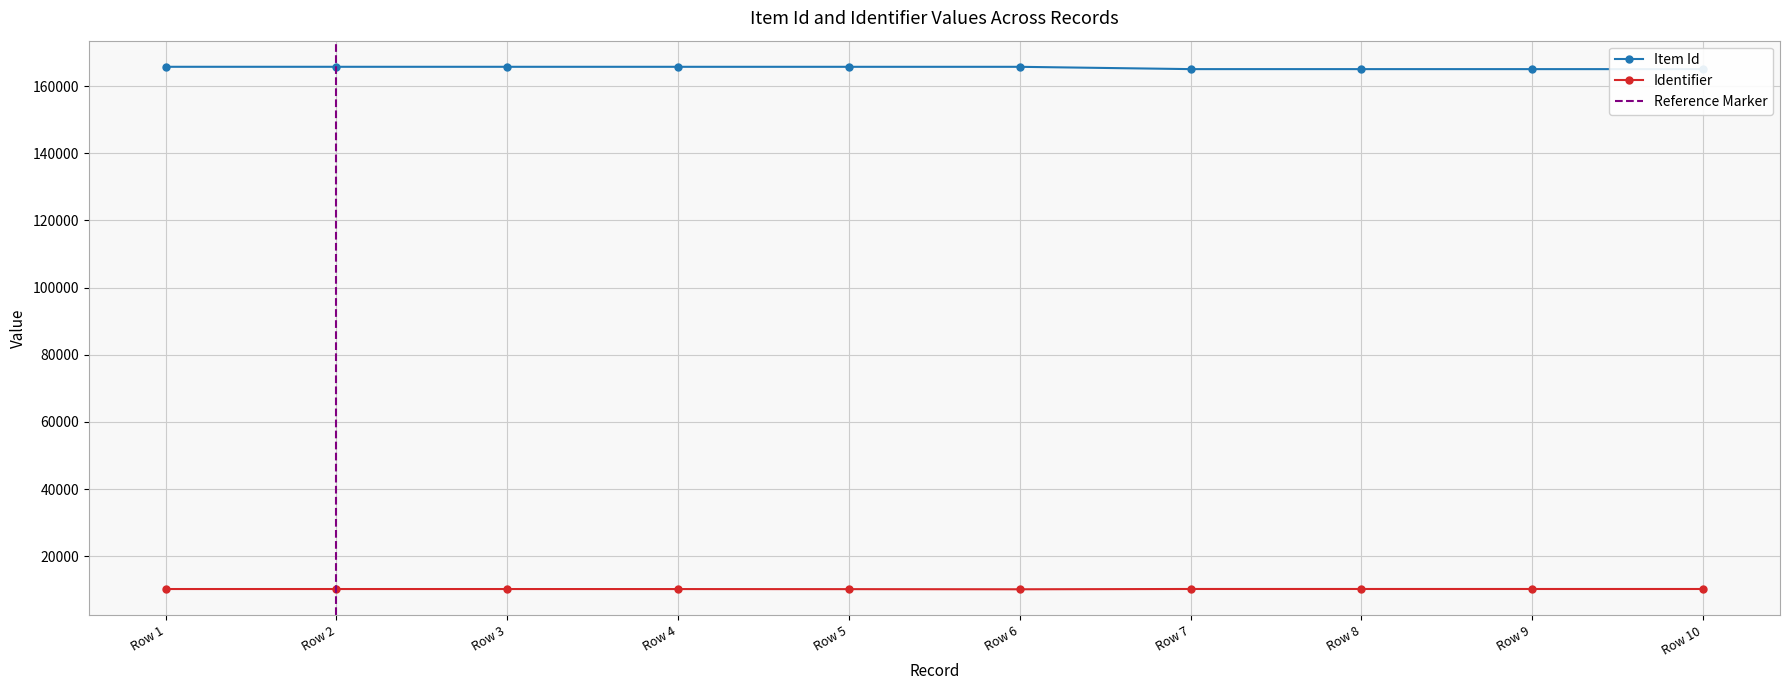

Where is the first local maximum for Identifier?

Row 7